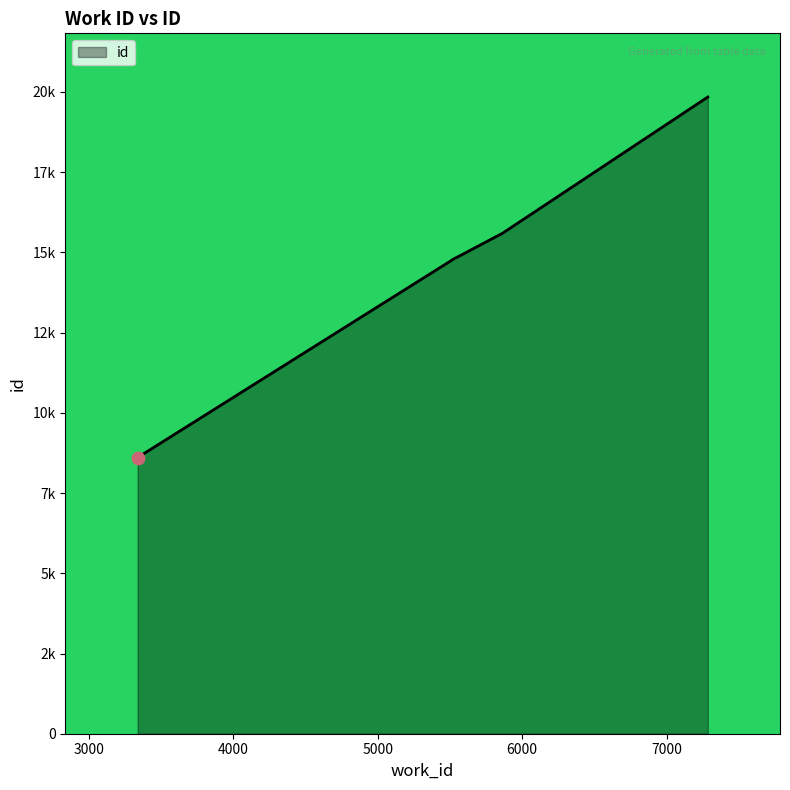

What is the ratio of the value at 5497 to the value at 5864?

0.9